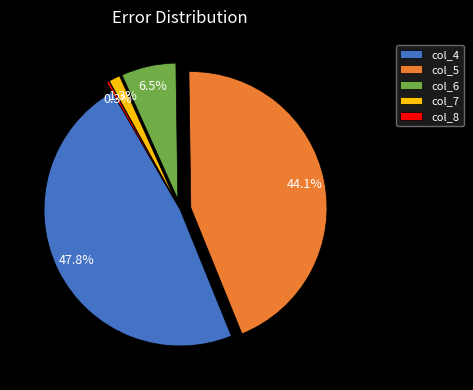

Is the sum of col_4 and col_5 greater than half?

Yes